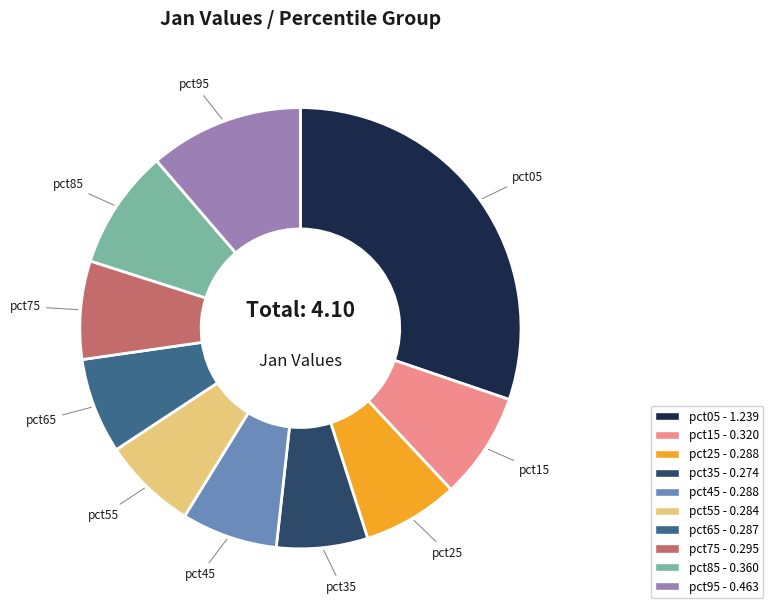

Is there any slice that represents more than half of the pie?

No